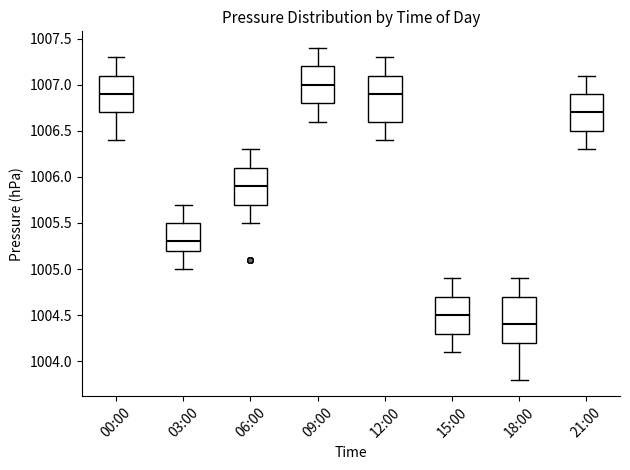

Which box's median line is the highest?

09:00